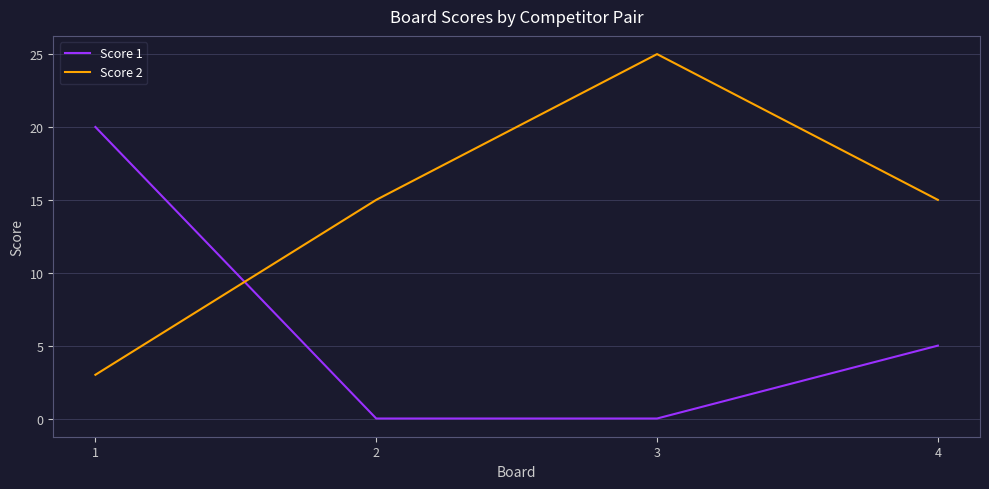

True or false: Score 2 has a value of 3 at 1.

True